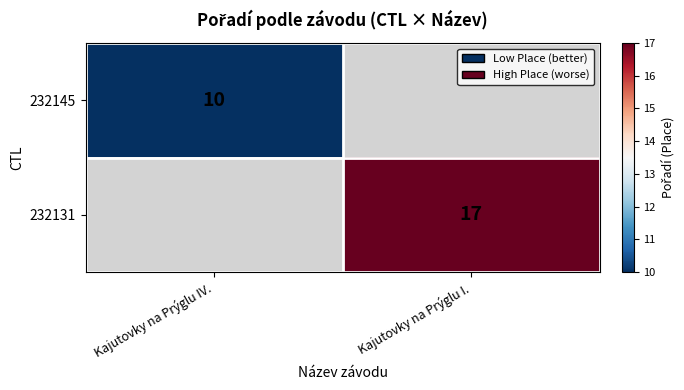

Is it true that 232145 equals 10 at Kajutovky na Prýglu IV.?

True